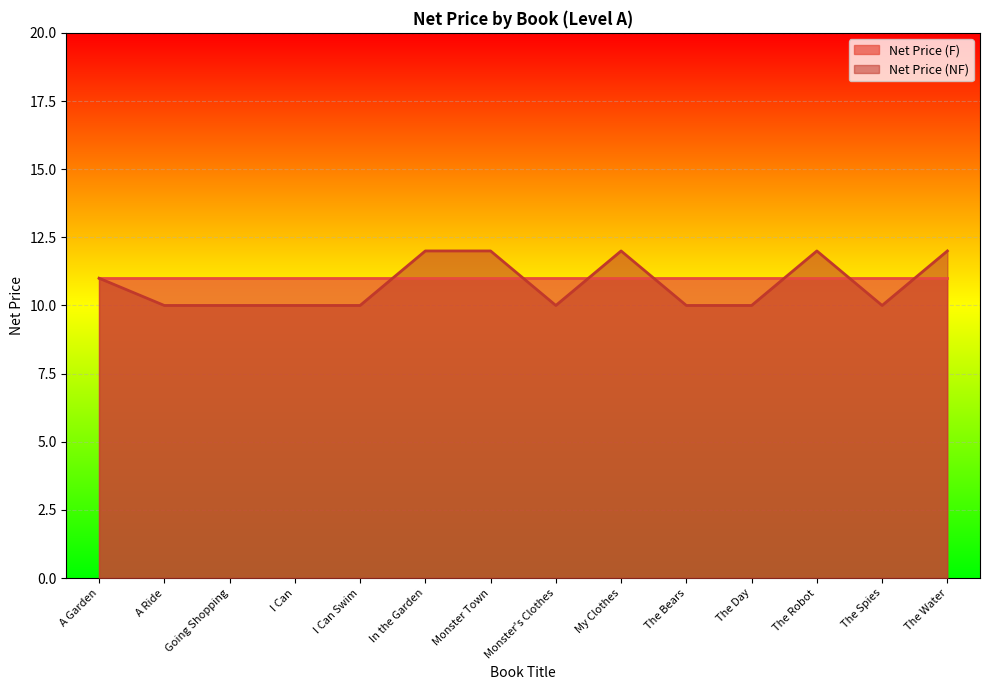

What is the value of the 4th point from the left?

10